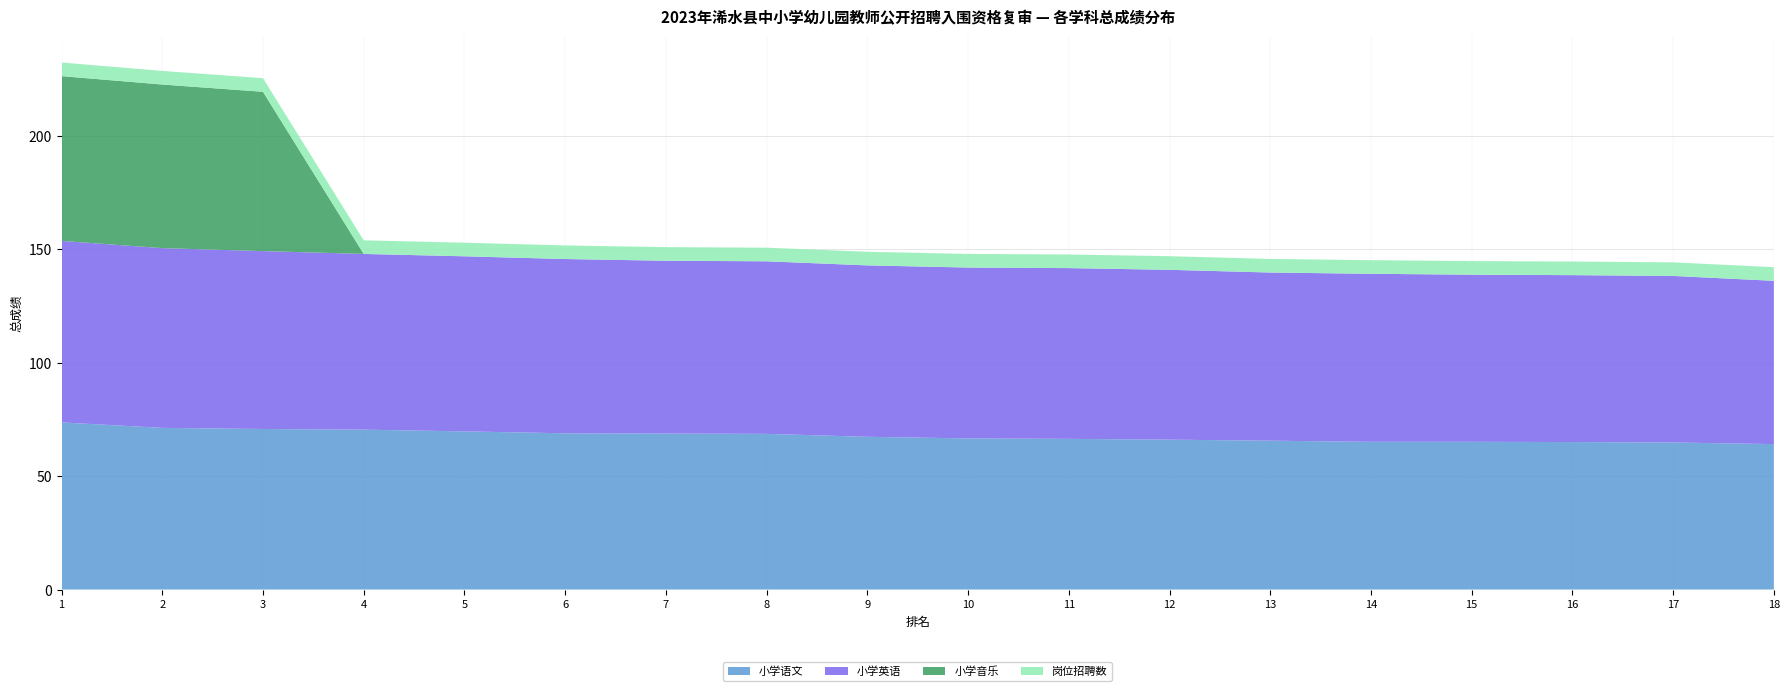

Reading left to right, transcribe all the data shown in this chart.

小学语文: 73.7	71.2	70.8	70.5	69.7	68.8	68.8	68.6	67.3	66.6	66.4	66.0	65.6	65.1	65.1	65.0	64.8	64.1
小学英语: 80.0	79.2	78.4	77.5	77.2	76.8	76.2	76.0	75.5	75.3	75.2	74.8	74.1	74.0	73.7	73.5	73.4	72.0
小学音乐: 72.6	72.1	70.2	0.0	0.0	0.0	0.0	0.0	0.0	0.0	0.0	0.0	0.0	0.0	0.0	0.0	0.0	0.0
岗位招聘数: 6.0	6.0	6.0	6.0	6.0	6.0	6.0	6.0	6.0	6.0	6.0	6.0	6.0	6.0	6.0	6.0	6.0	6.0